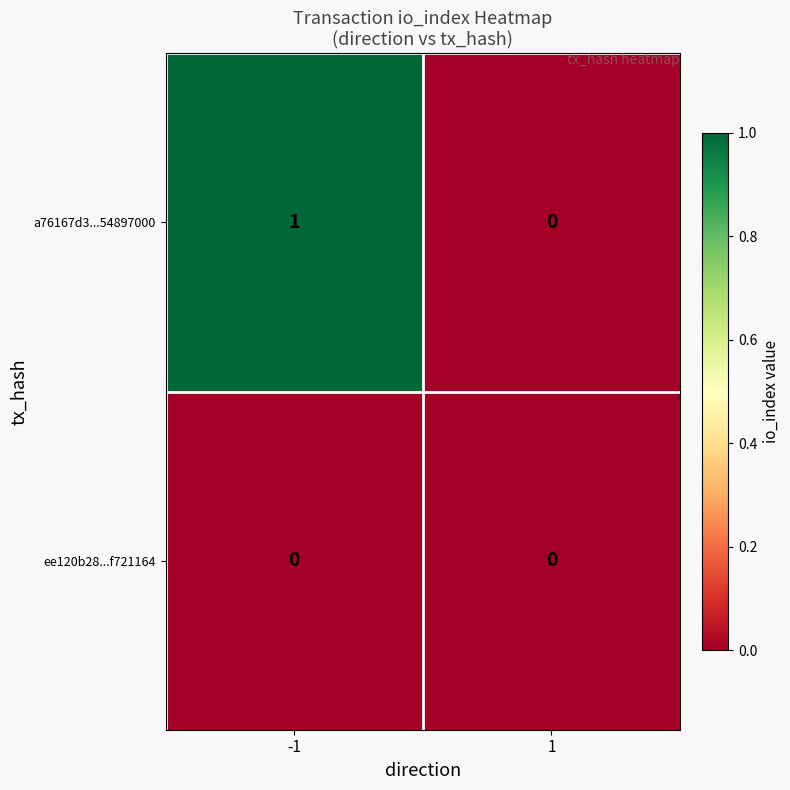

Which series changed the most between -1 and 1?

a76167d3...54897000